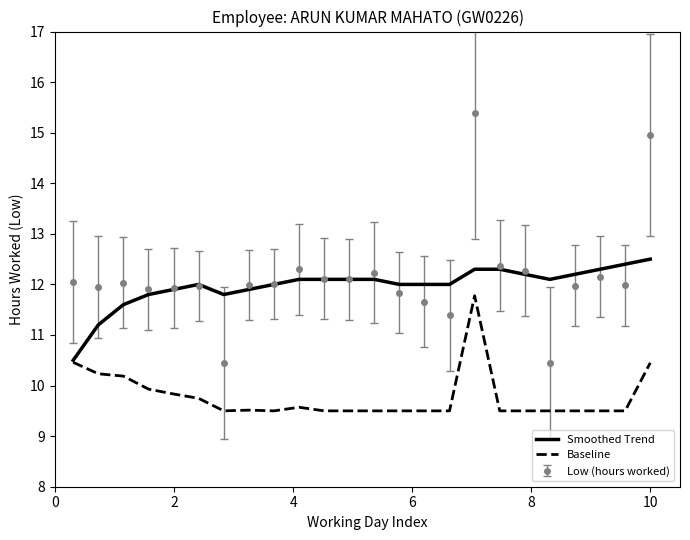

True or false: Low (hours worked) and Baseline intersect in this chart.

False